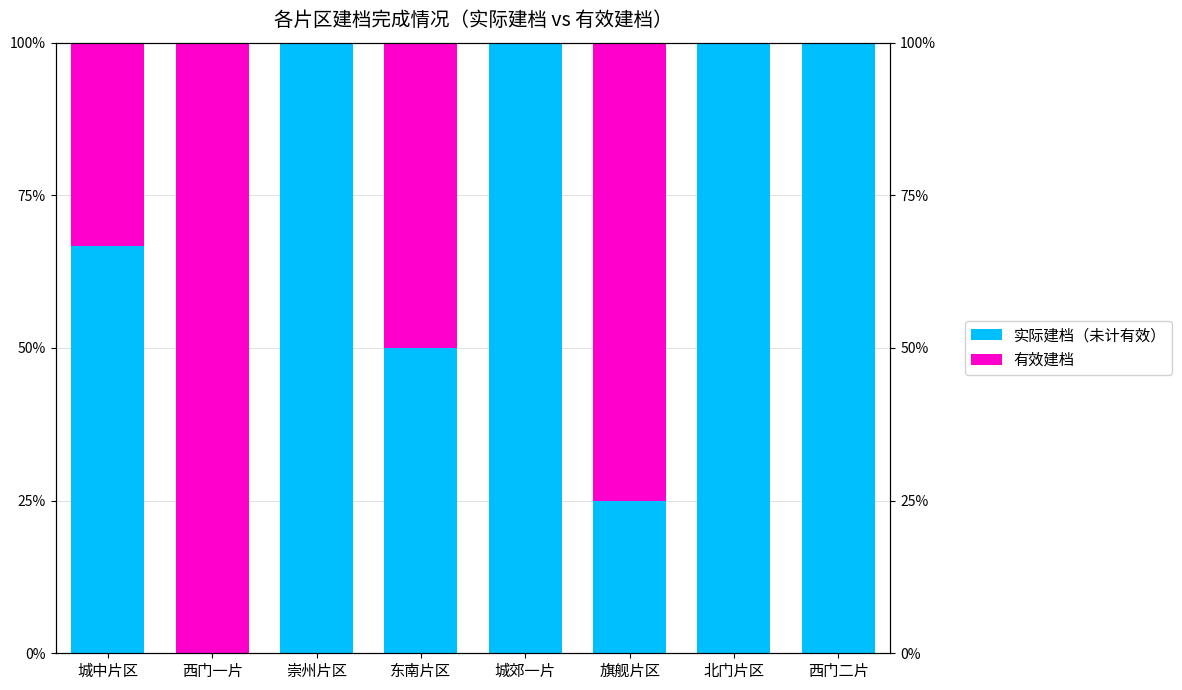

Rank the series at 西门一片 from highest to lowest value.

有效建档, 实际建档（未计有效）